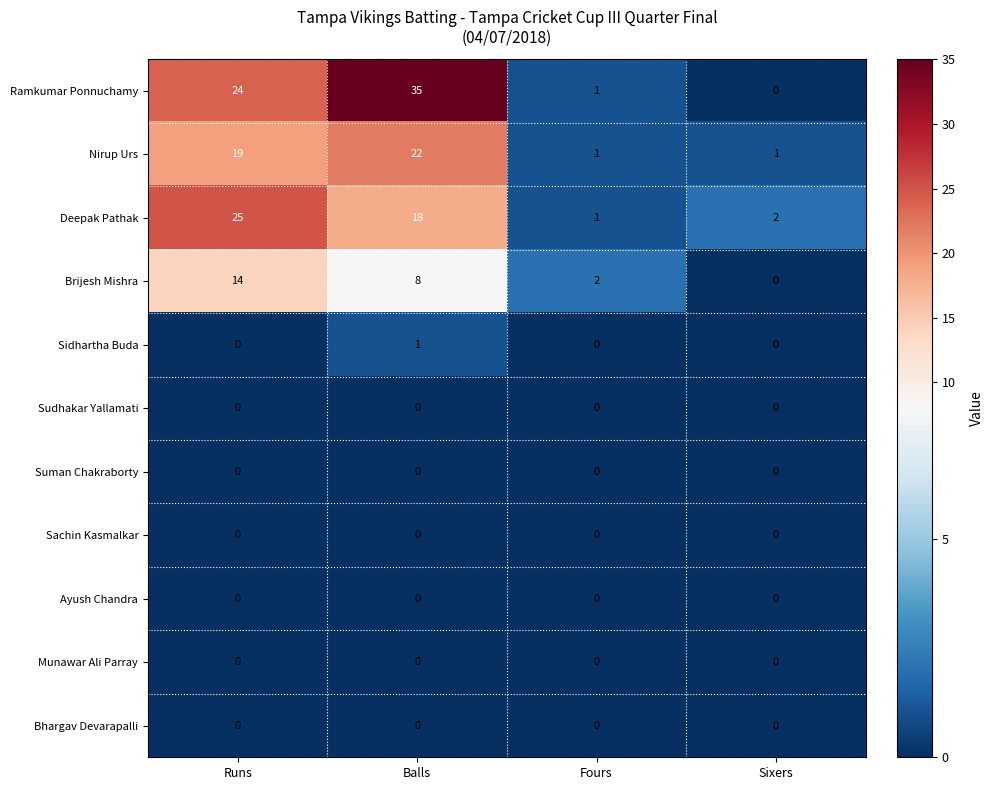

Count the number of categories in the chart.

4